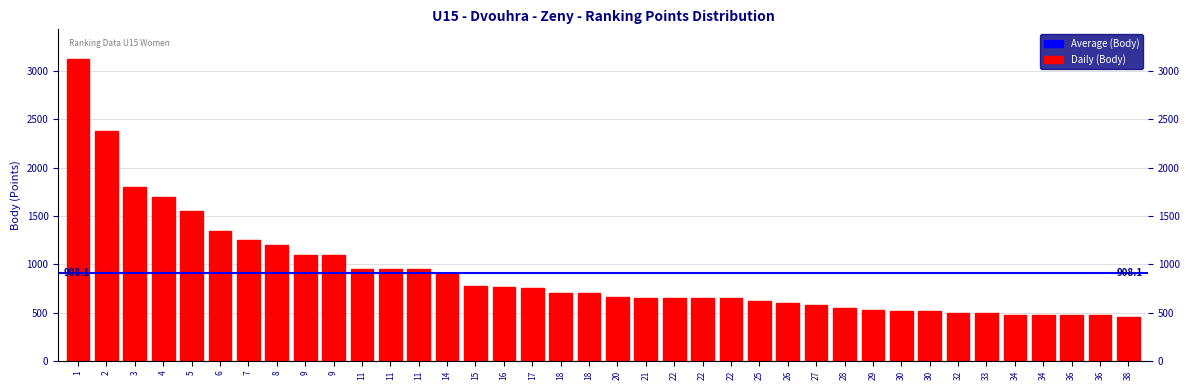

How many data points does each series have?

38